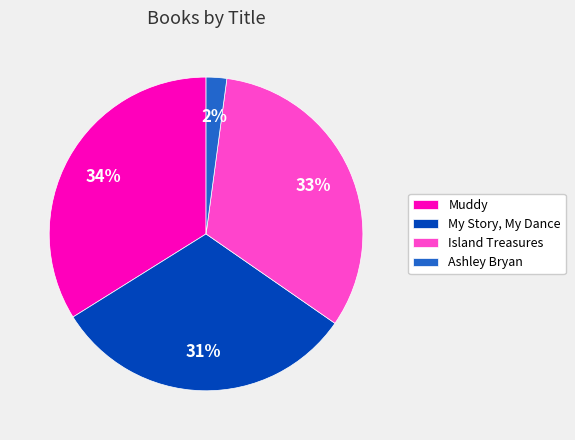

Is the sum of My Story, My Dance and Muddy greater than half?

Yes